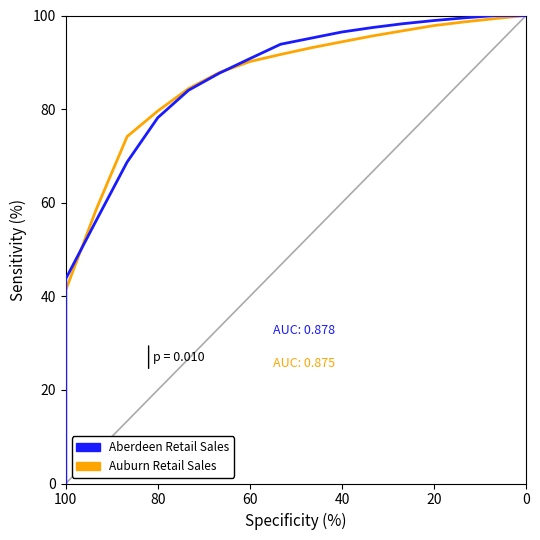

The Auburn Retail Sales series shows 177.4 at 15. True or false?

False